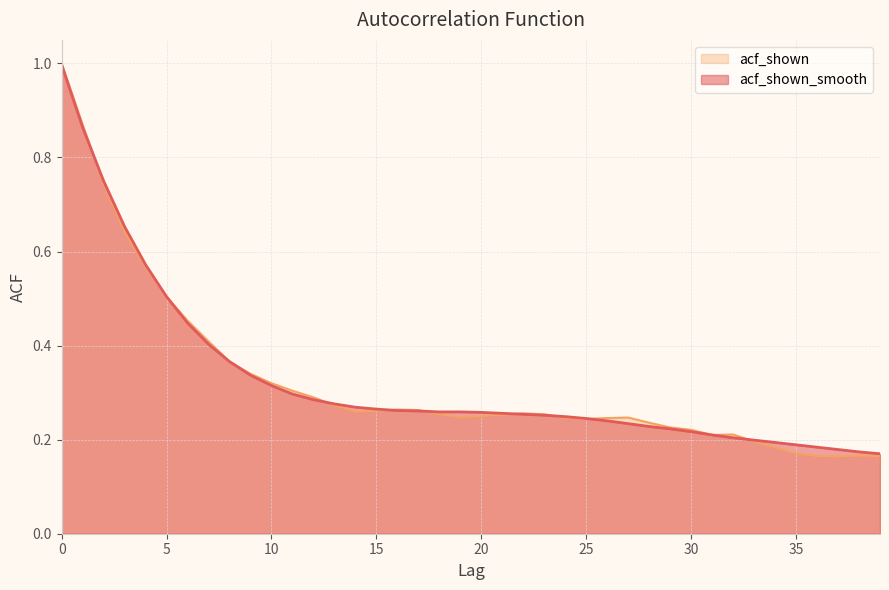

The value of acf_shown at 12 is 0.3. True or false?

True